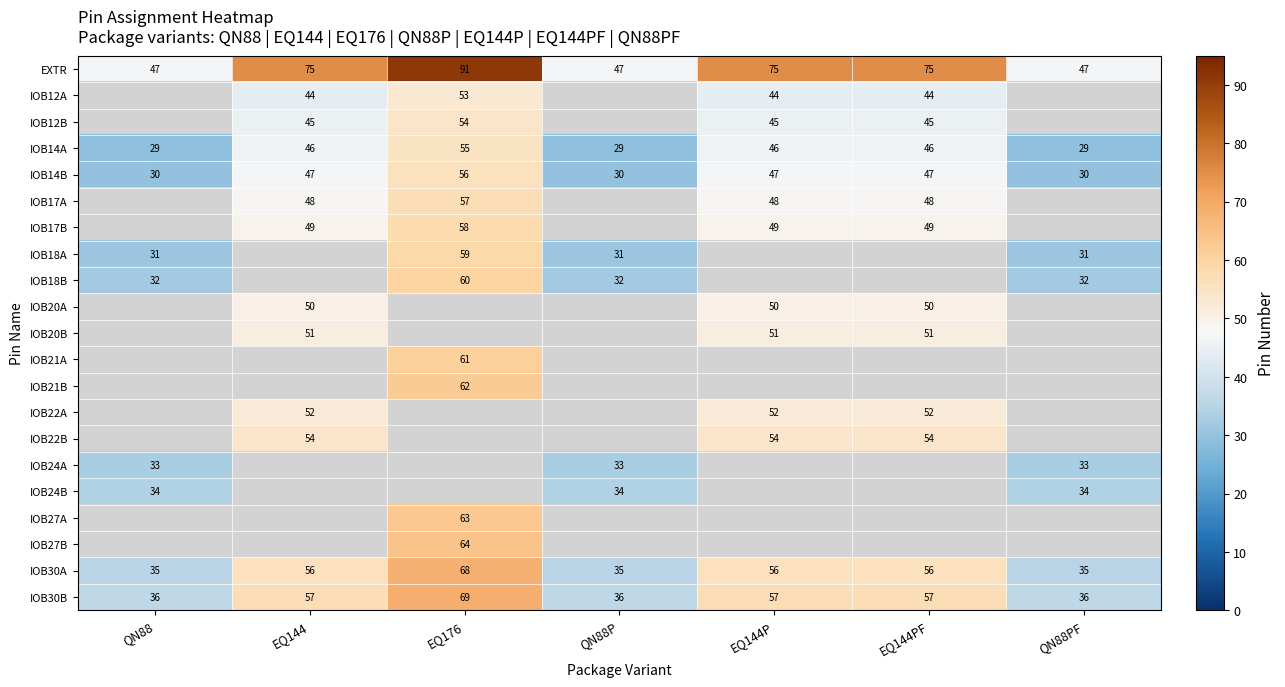

What is the average value of the IOB30A series?

49